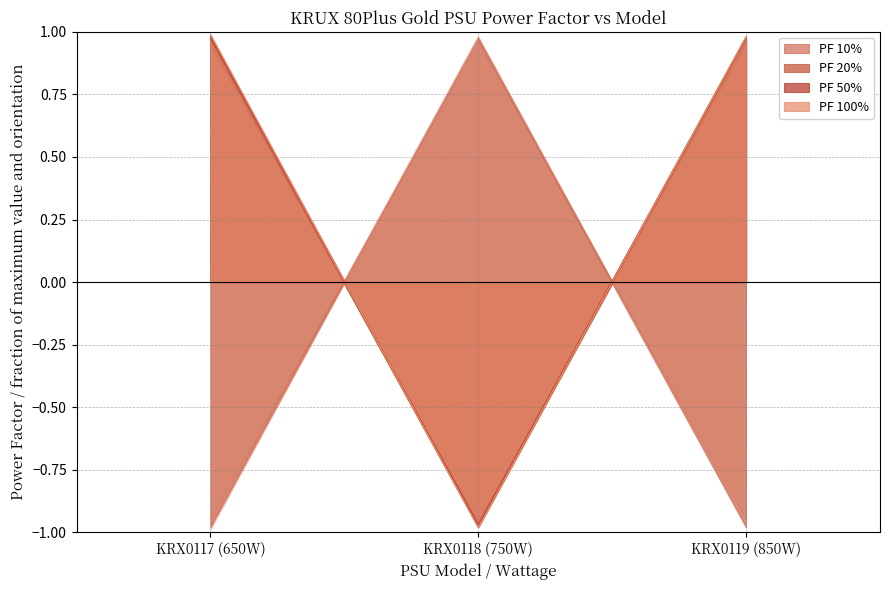

At which label is PF 10% closest to 0?

KRX0117 (650W)